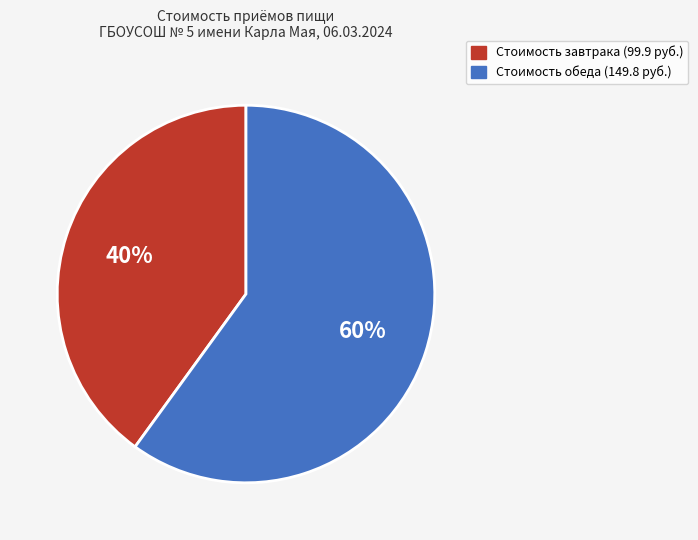

Is there a majority slice in this chart?

Yes